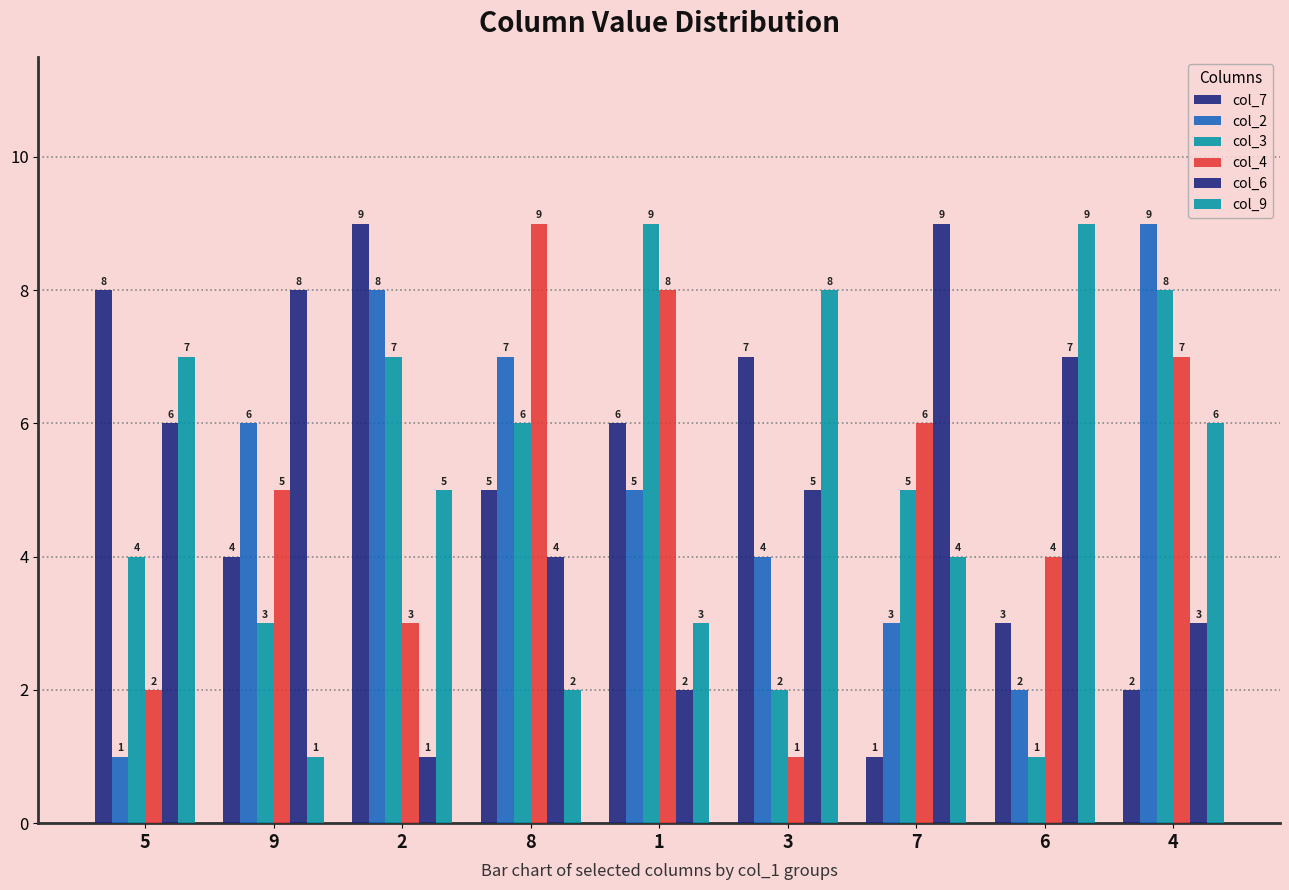

Are the bars grouped side by side (vs. stacked)?

Yes